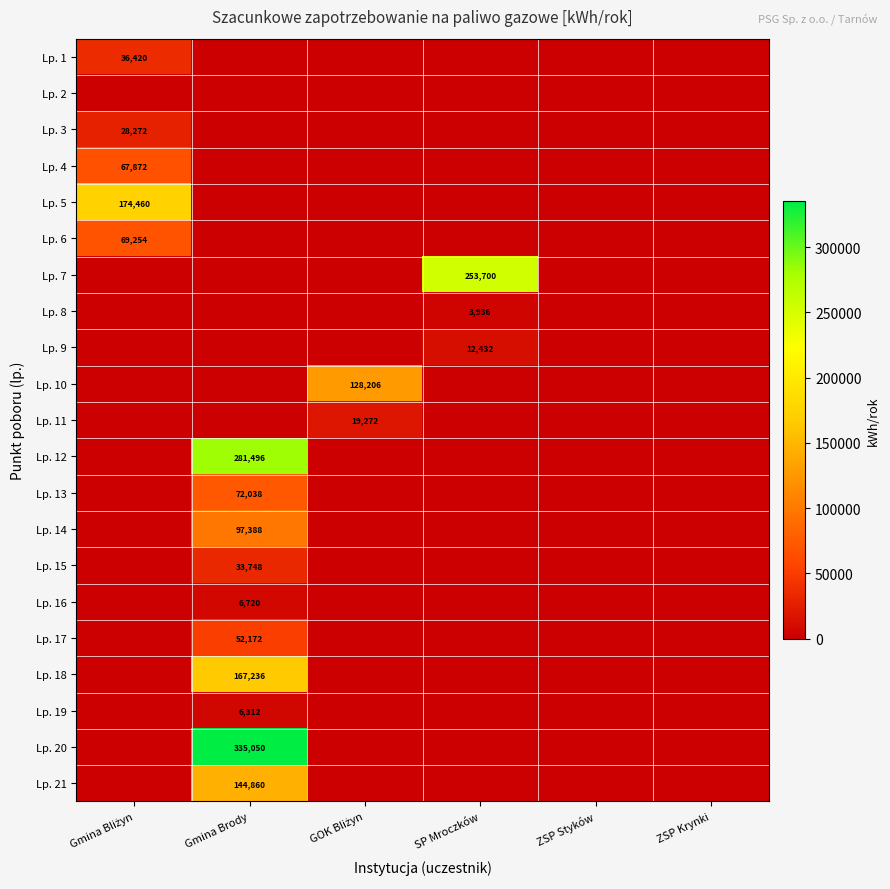

The value of Lp. 13 at Gmina Brody is 27953. True or false?

False